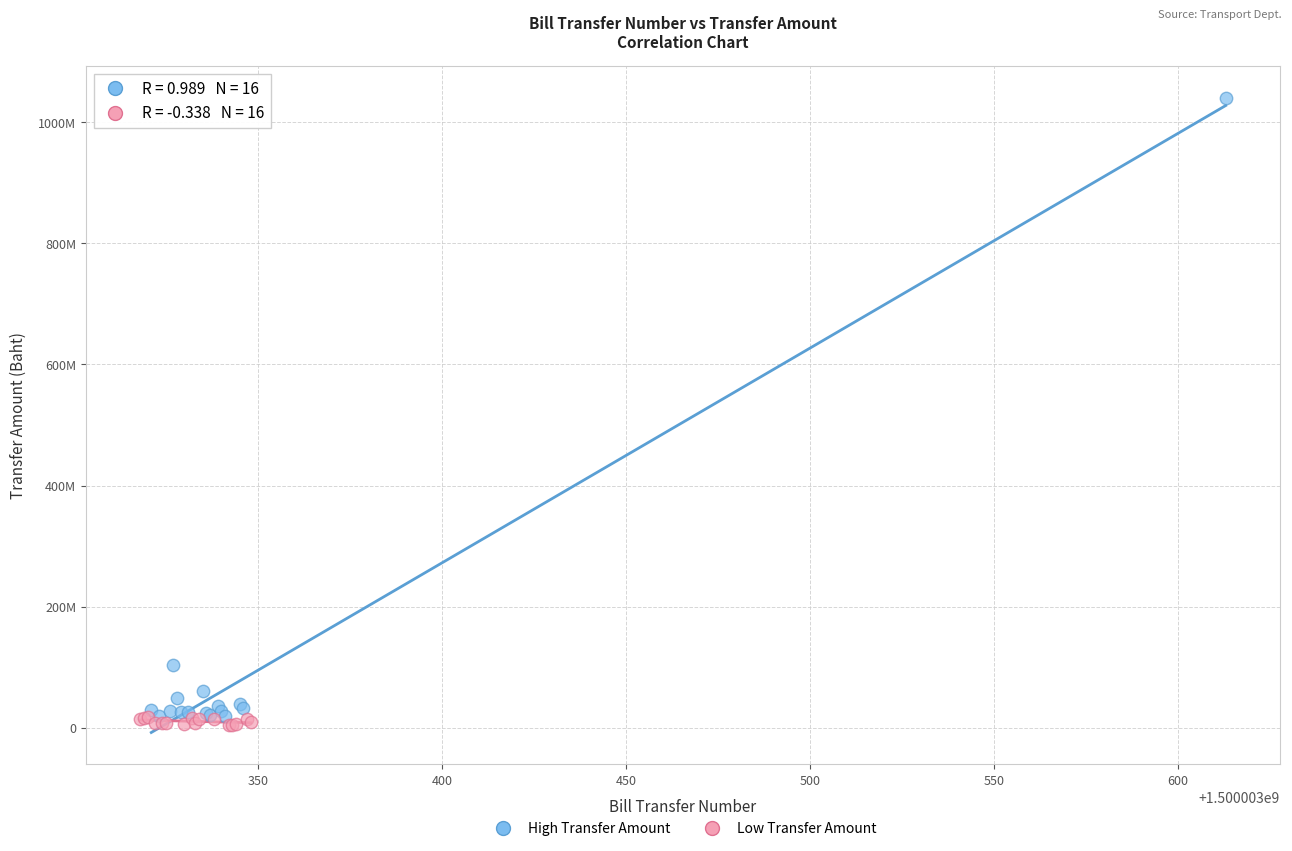

Which series reaches the minimum Y coordinate?

Low Transfer Amount